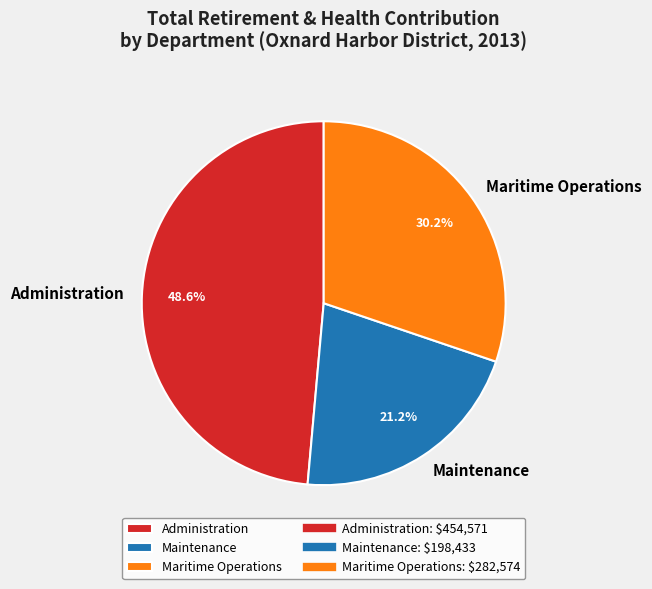

To the nearest percent, what percentage of the pie is Administration?

49%